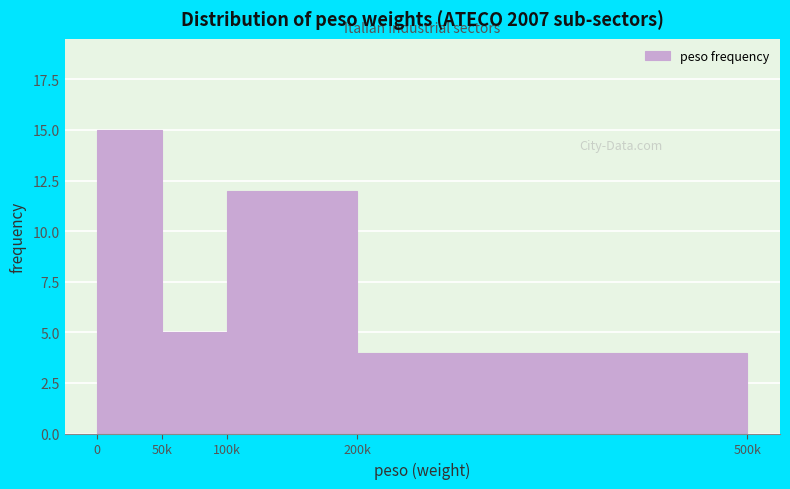

Reading right to left, list all the values displayed in this chart.

200k=4	100k=12	50k=5	0=15